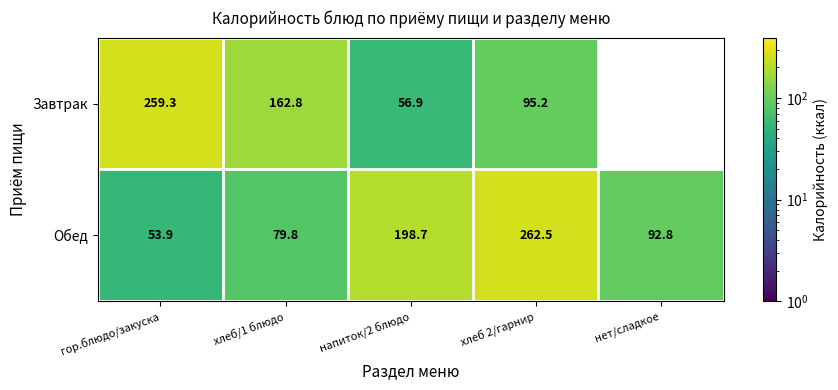

At which label is Обед closest to 158?

напиток/2 блюдо